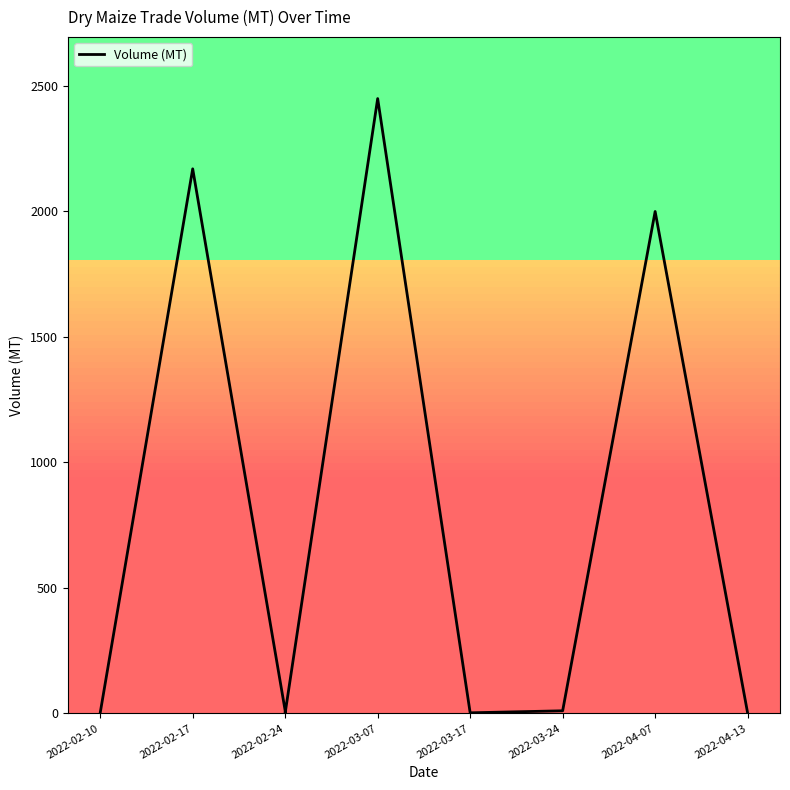

What is the label of the 3rd point from the left?

2022-02-24